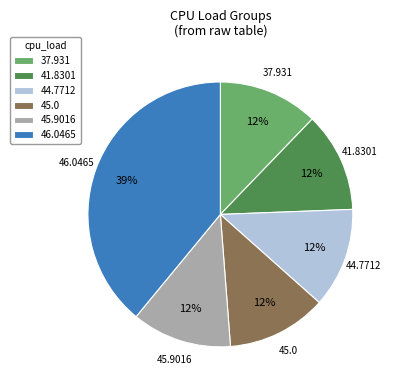

Is the sum of 46.0465 and 45.9016 greater than half?

Yes